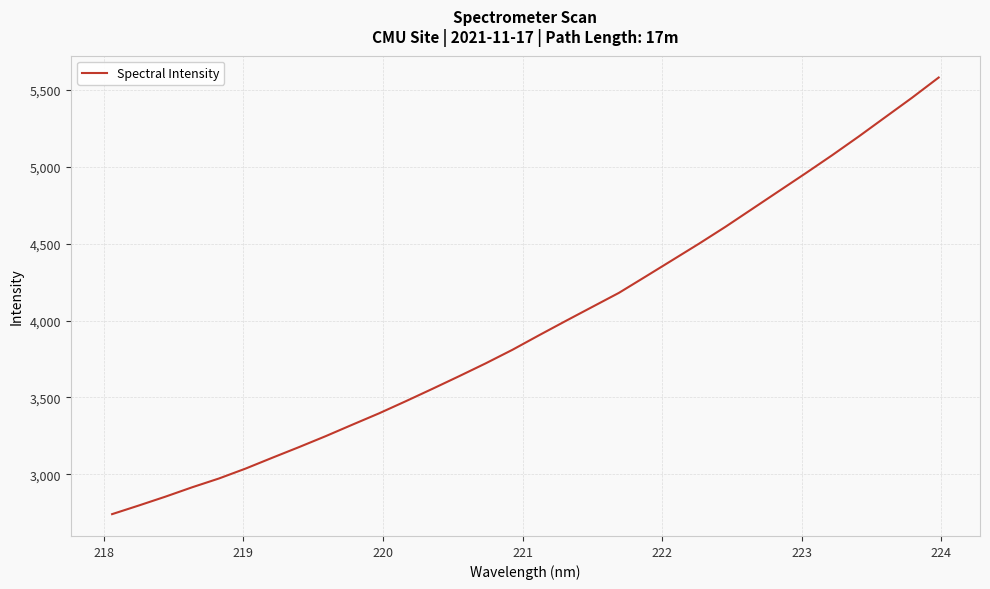

Reading left to right, transcribe all the data shown in this chart.

2742.0	2798.1	2855.8	2916.6	2973.5	3038.0	3108.3	3177.4	3248.6	3323.2	3396.8	3475.4	3556.0	3638.0	3721.8	3809.6	3904.2	3997.1	4088.7	4180.1	4285.9	4392.4	4499.2	4609.6	4725.3	4841.0	4956.5	5074.3	5196.2	5322.1	5447.9	5579.2